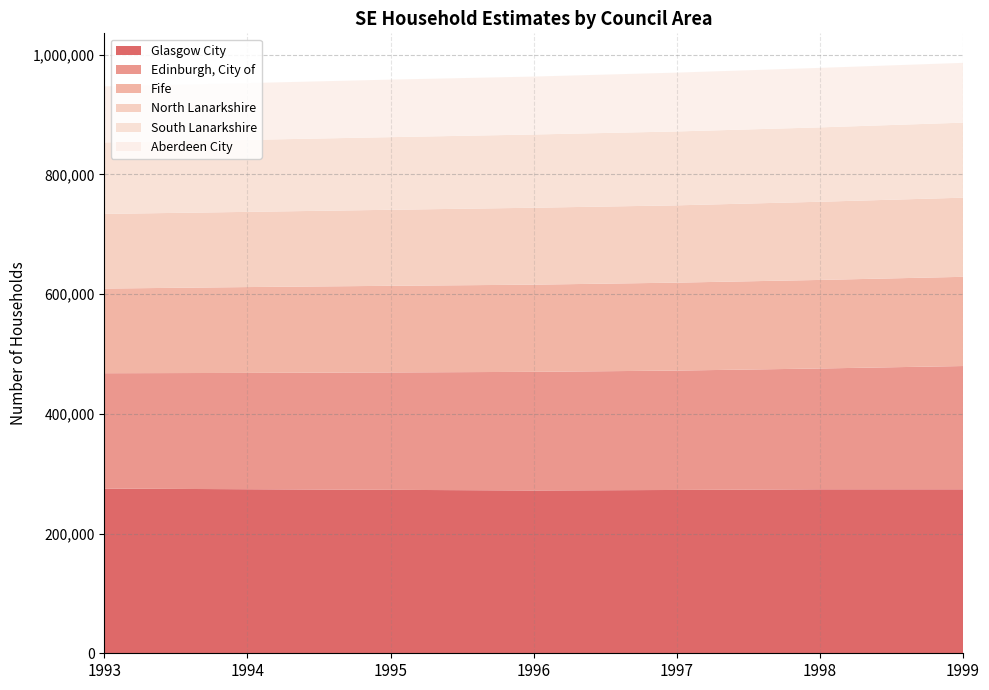

Reading left to right, extract all data points from this chart.

Glasgow City: 1993=275100	1994=274000	1995=273000	1996=271900	1997=272800	1998=273900	1999=273900
Edinburgh, City of: 1993=192700	1994=194300	1995=196100	1996=198200	1997=199400	1998=201800	1999=205900
Fife: 1993=141400	1994=143400	1995=144700	1996=145600	1997=146900	1998=147900	1999=149000
North Lanarkshire: 1993=124700	1994=125600	1995=127000	1996=128500	1997=129100	1998=130600	1999=132200
South Lanarkshire: 1993=119400	1994=120200	1995=121300	1996=122300	1997=123400	1998=124200	1999=125300
Aberdeen City: 1993=93600	1994=94900	1995=96100	1996=96800	1997=98300	1998=99400	1999=99900